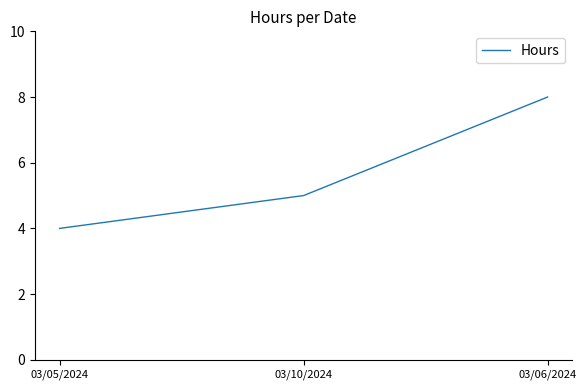

What is the sum of the values at 03/06/2024 and 03/10/2024?

13